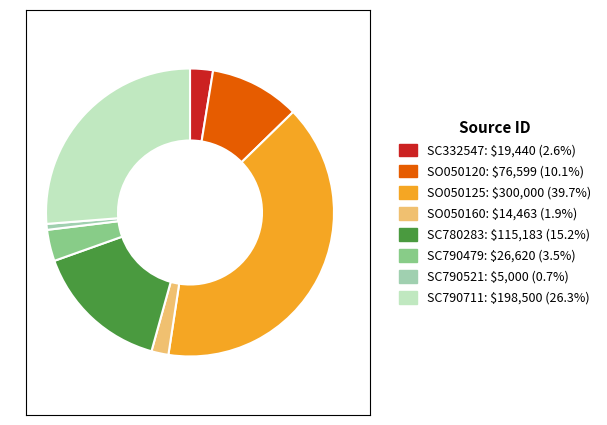

Rank the categories by value from highest to lowest.

SO050125, SC790711, SC780283, SO050120, SC790479, SC332547, SO050160, SC790521